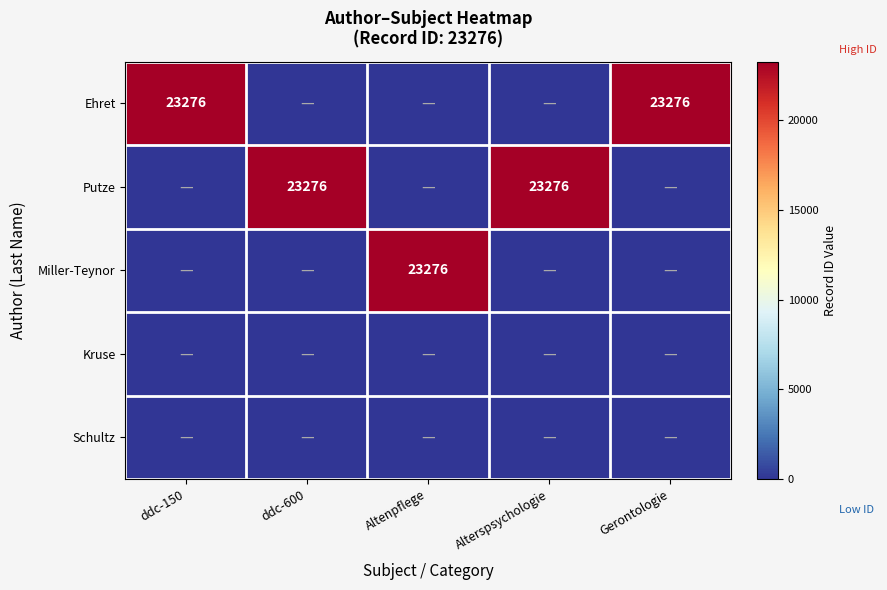

What is the sum of all Ehret values?

46552